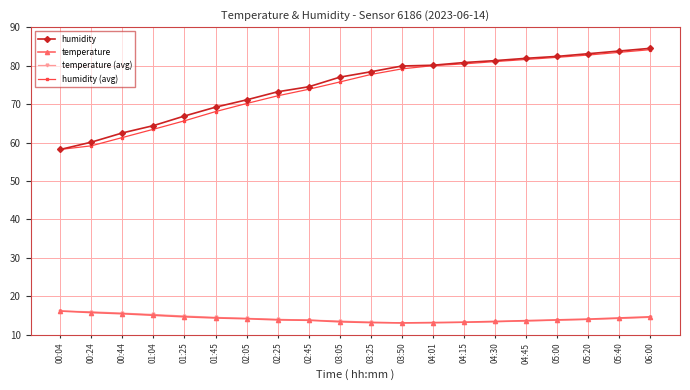

Is it true that humidity (avg) equals 91.7 at 01:25?

False